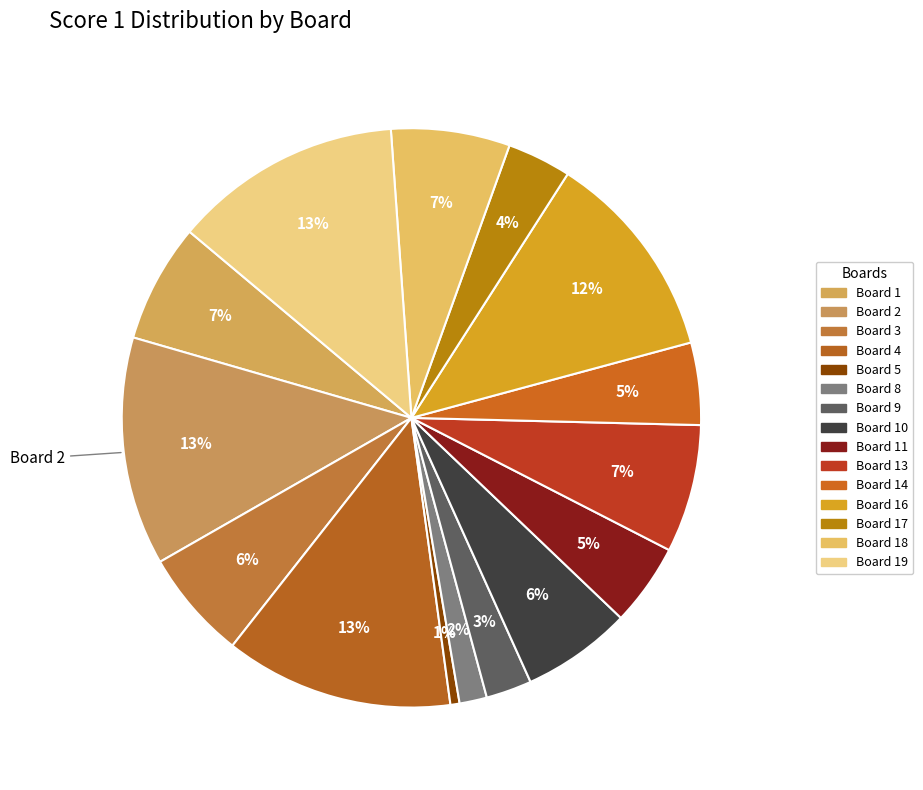

Which slice is the smallest?

Board 5